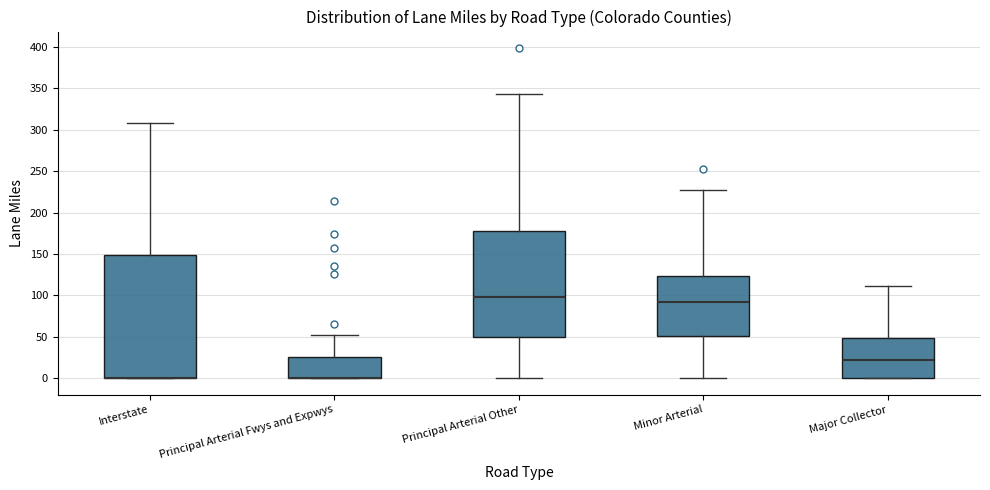

Reading left to right, read every box against the y-axis: the position of its median line, the range the box covers, and the ends of its whiskers. The values are not printed on the chart, so give them approximately, as read against the axis.

Interstate: median 0 (drawn on the box's lower edge), box 0 to 150, whiskers 0 to 310
Principal Arterial Fwys and Expwys: median 0 (drawn on the box's lower edge), box 0 to 25, whiskers 0 to 55
Principal Arterial Other: median 100, box 50 to 175, whiskers 0 to 345
Minor Arterial: median 90, box 50 to 125, whiskers 0 to 225
Major Collector: median 20, box 0 to 50, whiskers 0 to 110